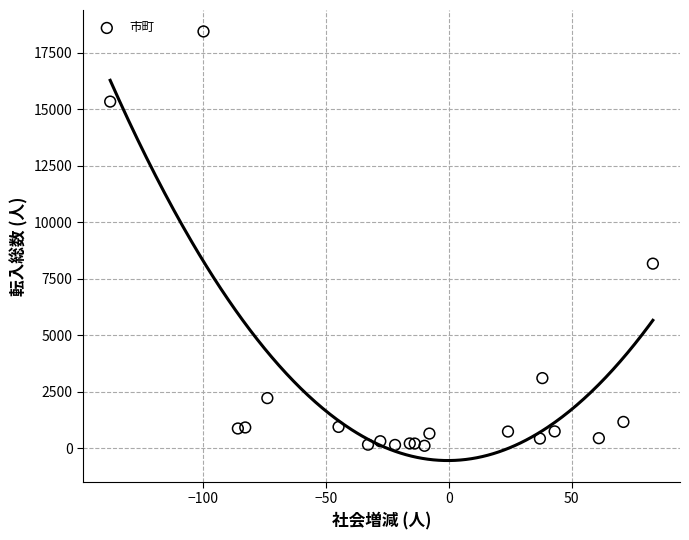

What Y value in the scatter plot is closest to 9277?

8170